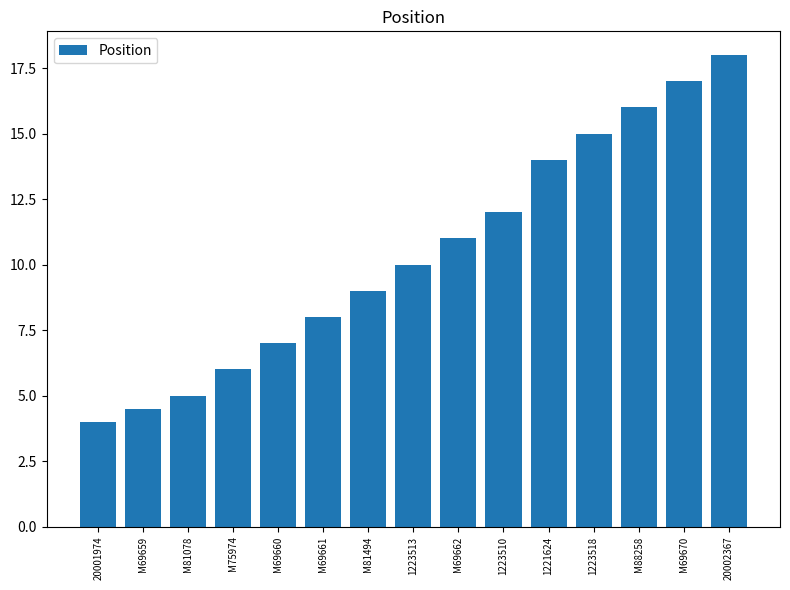

What position from the right is 20001974?

15